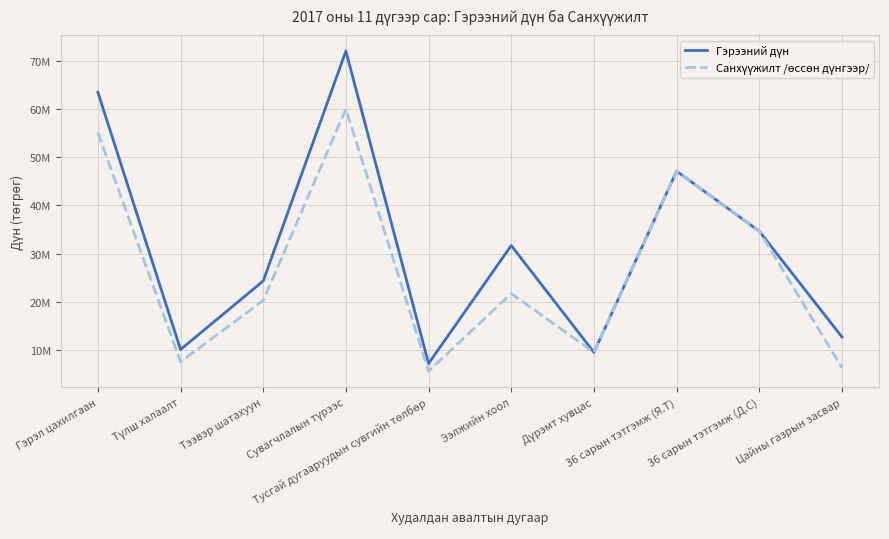

Is the value of Санхүүжилт /өссөн дүнгээр/ at 36 сарын тэтгэмж (Я.Т) greater than the value of Гэрээний дүн at Дүрэмт хувцас?

Yes